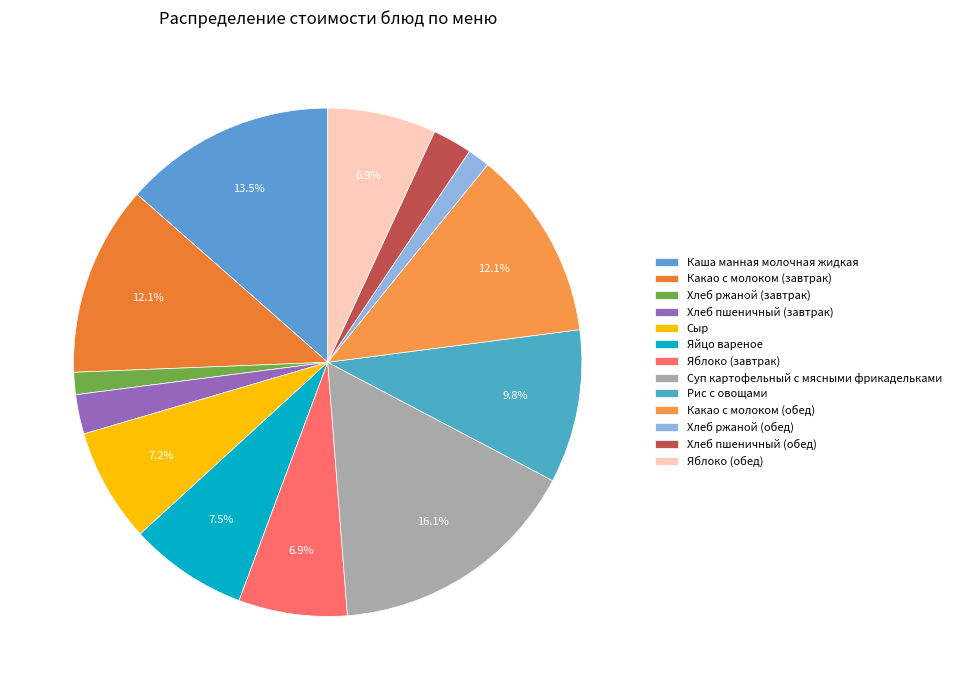

Which slice is the largest?

Суп картофельный с мясными фрикадельками